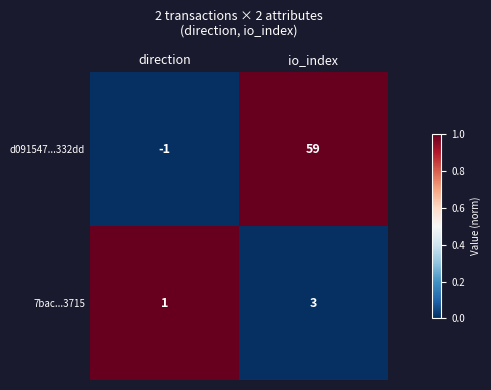

What is the difference between the highest and lowest values at io_index?

56